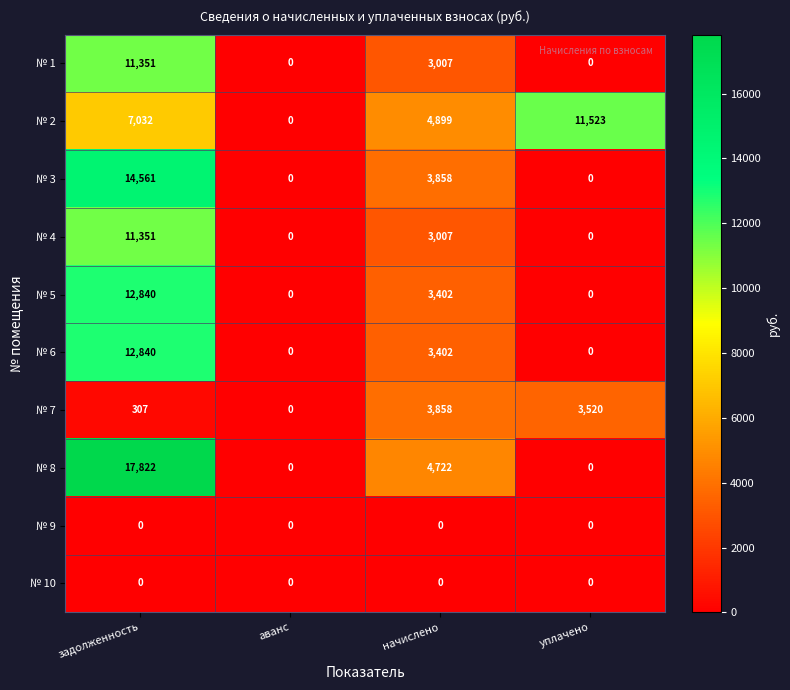

Count the number of categories in the chart.

4